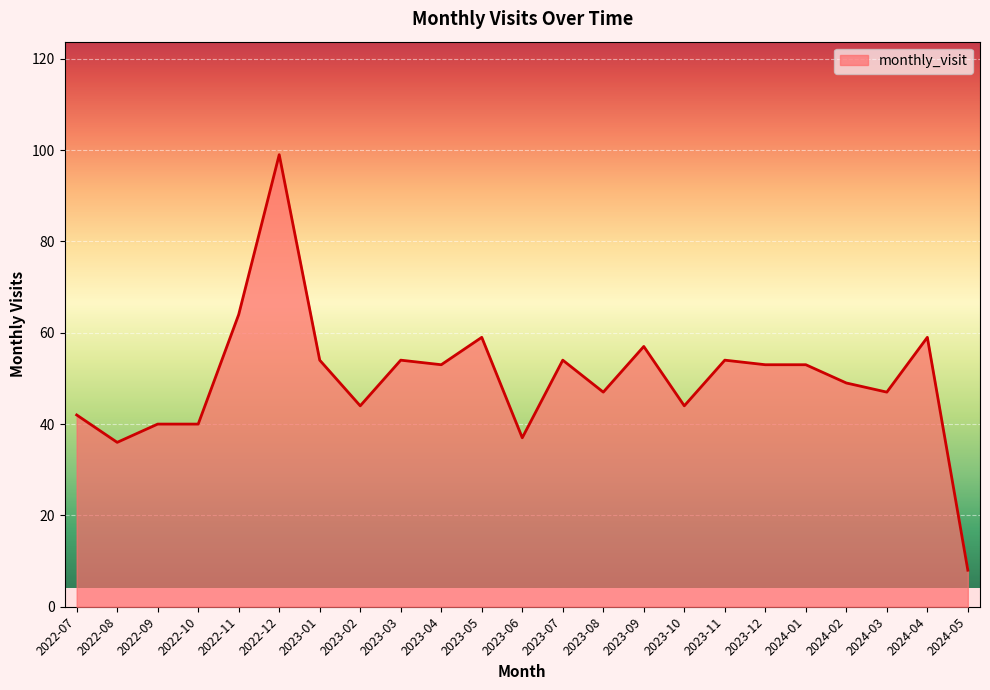

How many distinct data groups are displayed?

1